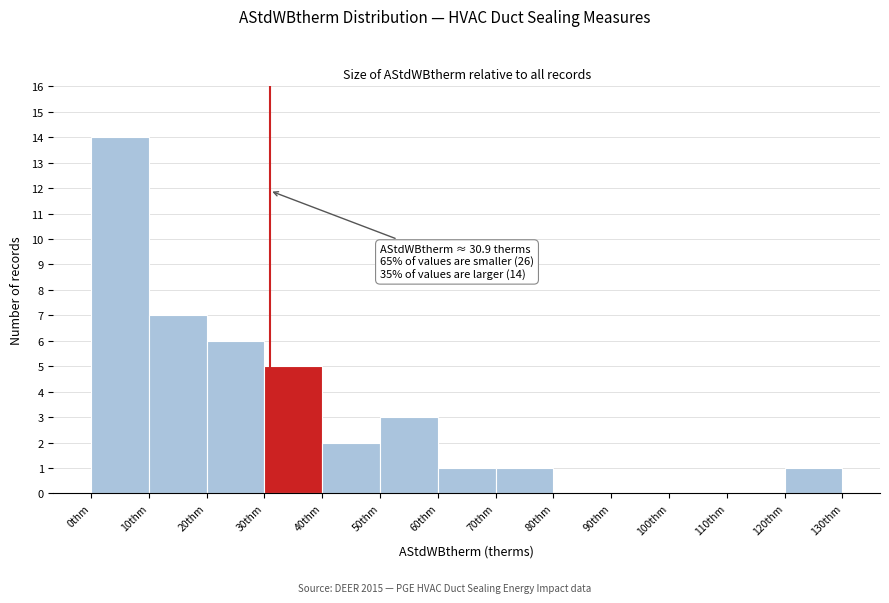

Over which range of the x-axis is the bar tallest?

0 to 10